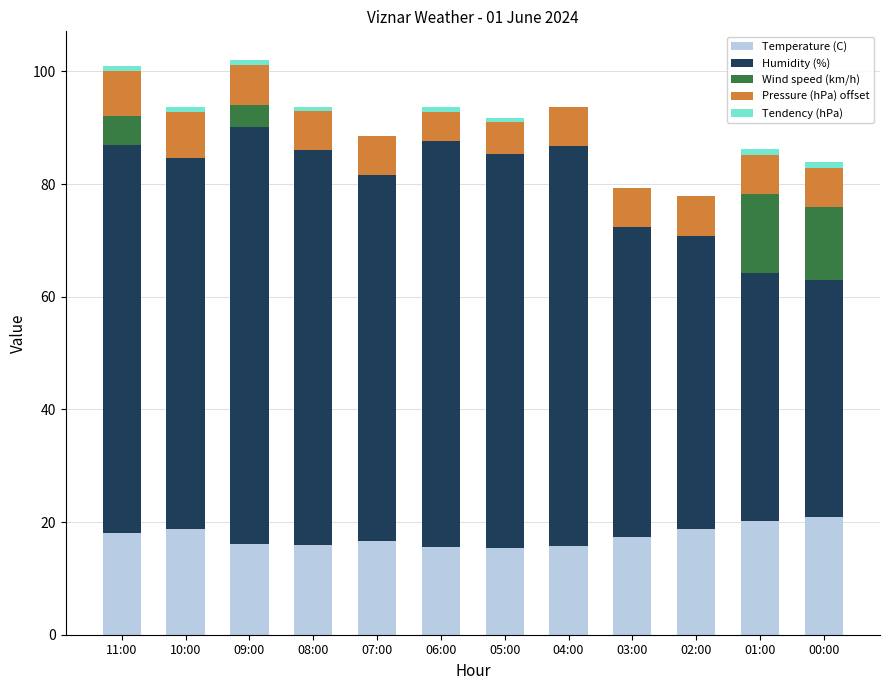

What is the total value across all series at 11:00?

101.0